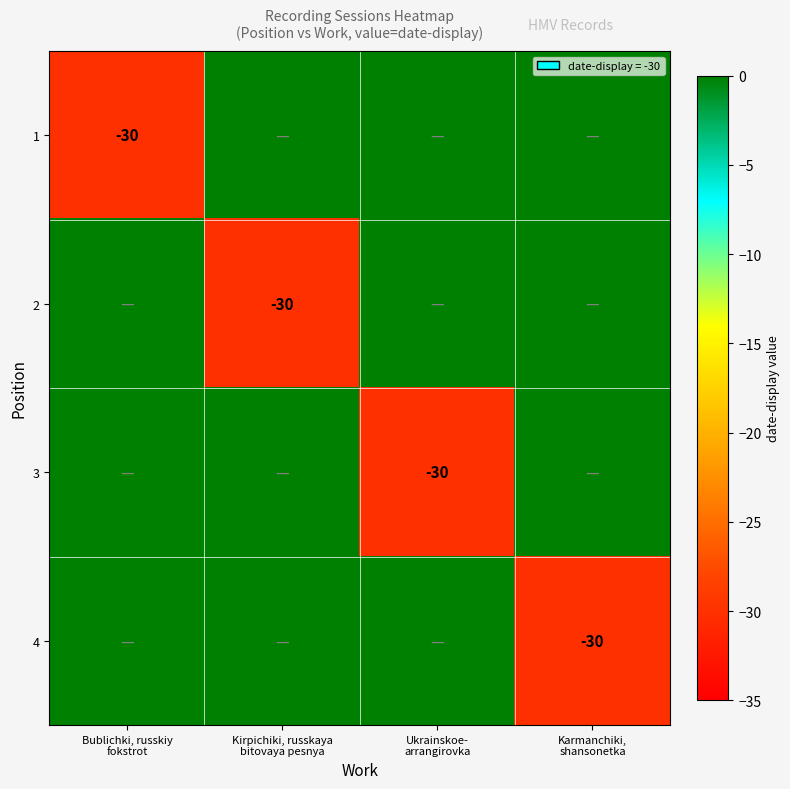

At which label is 3 closest to -15?

Bublichki, russkiy fokstrot